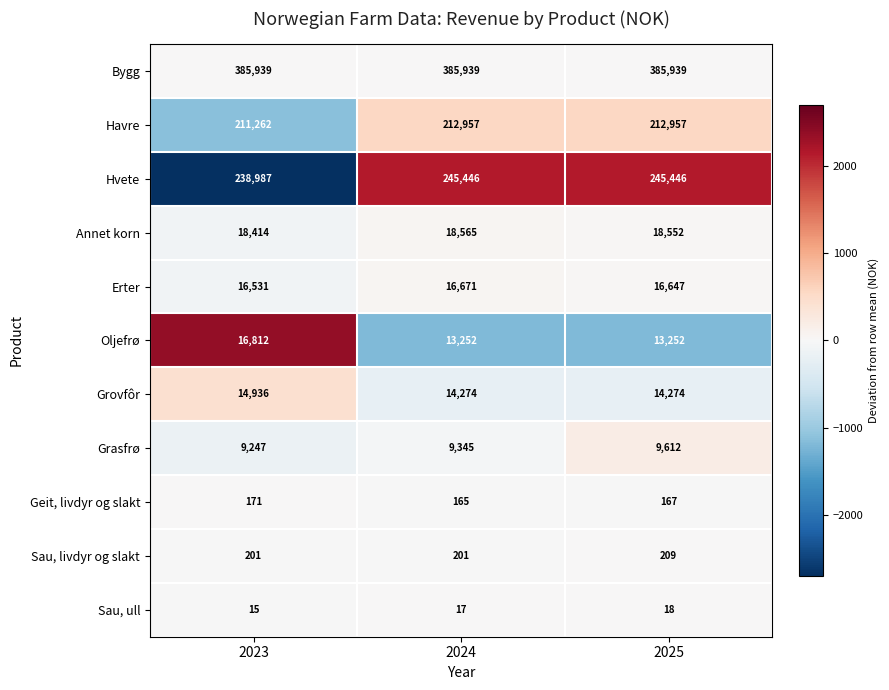

What is the average value of the Grasfrø series?

9401